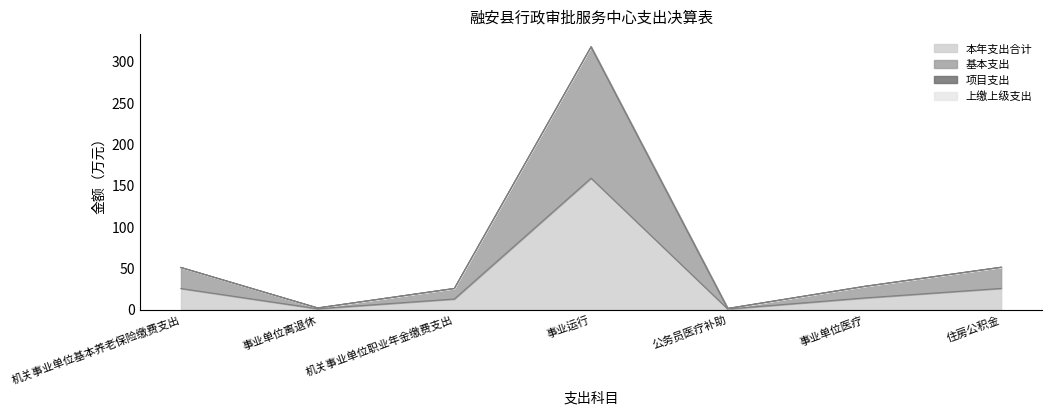

Which series has the largest total across all categories?

基本支出